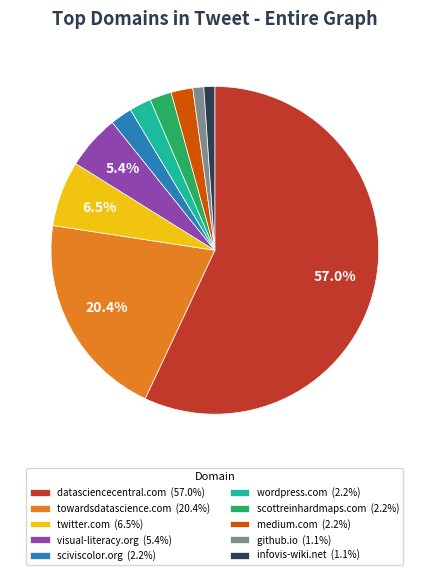

Approximately how many times larger is the value at wordpress.com compared to visual-literacy.org?

0.4